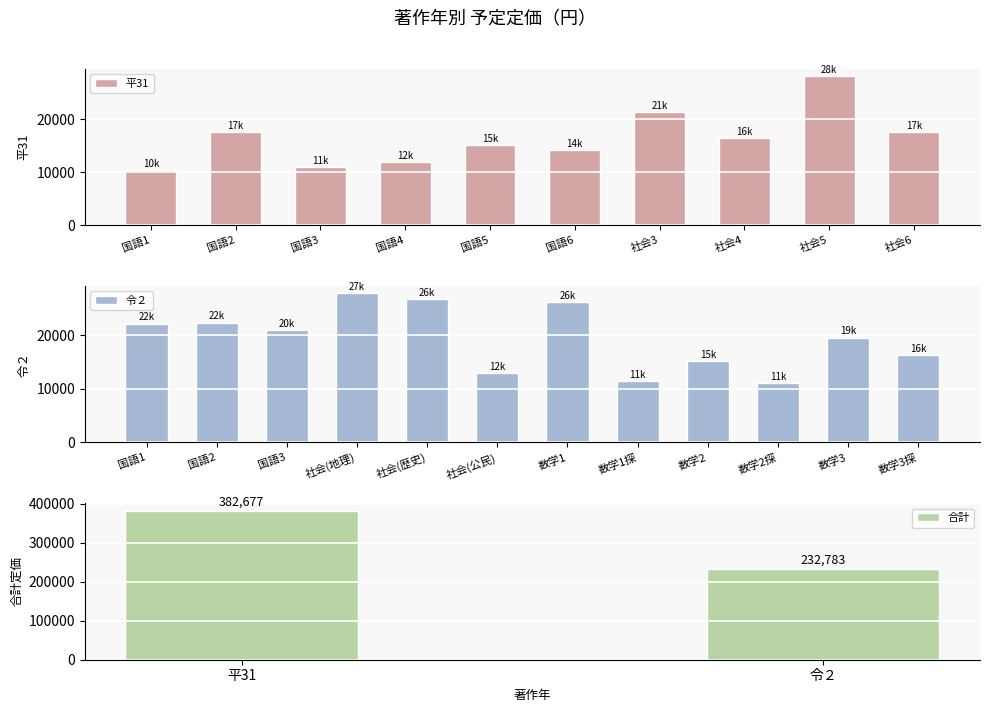

What is the difference between the maximum and minimum values in the 合計 series?

149894